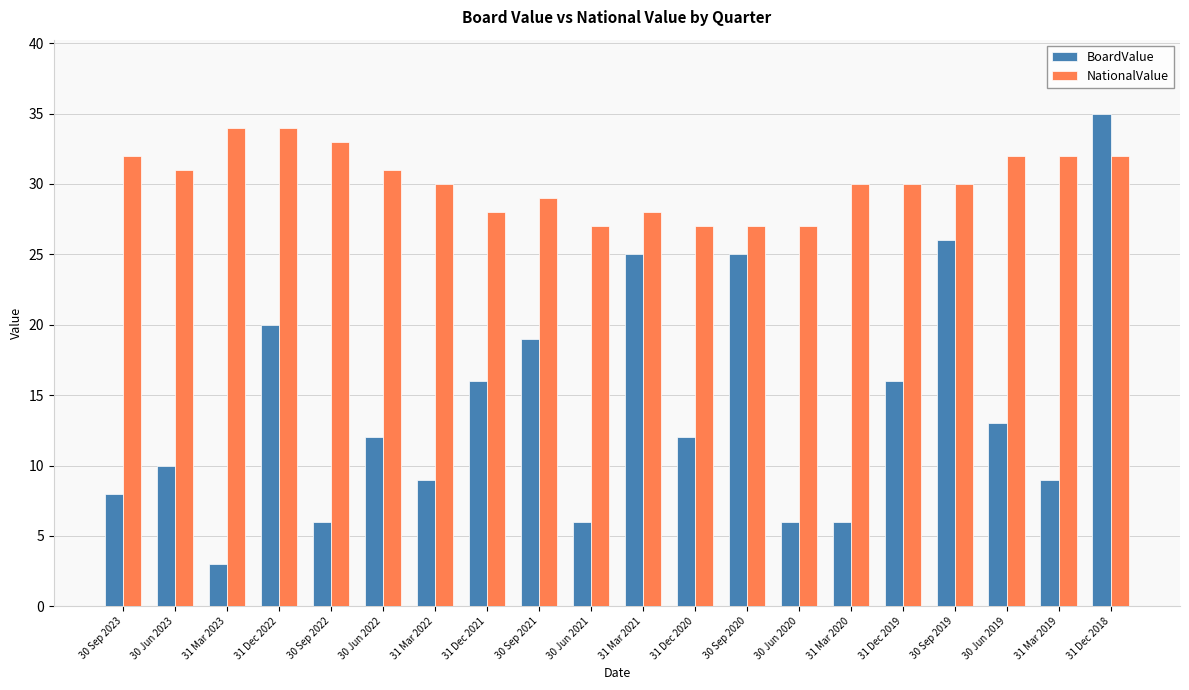

What is the spread (max minus min) of values at 30 Sep 2020?

2